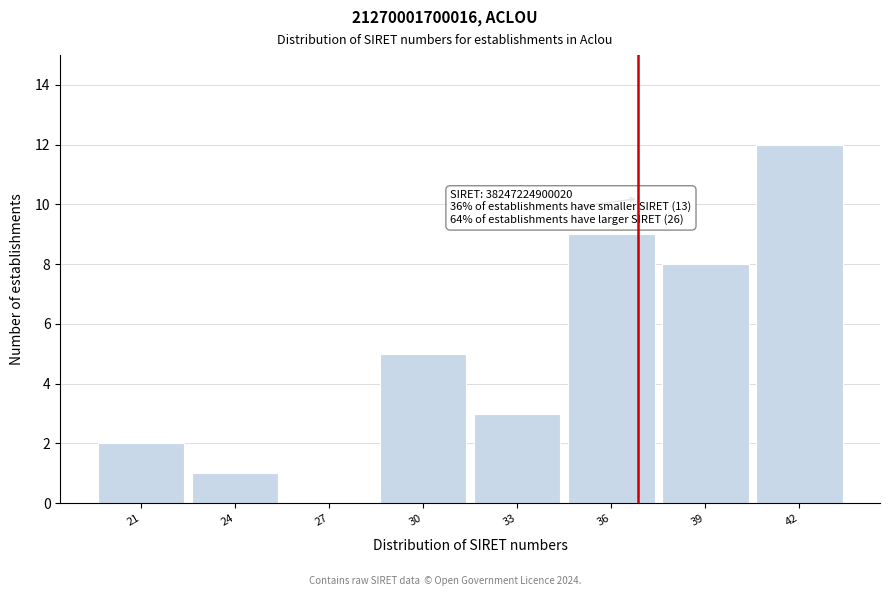

Reading left to right, transcribe all the data shown in this chart.

21=2	24=1	27=0	30=5	33=3	36=9	39=8	42=12